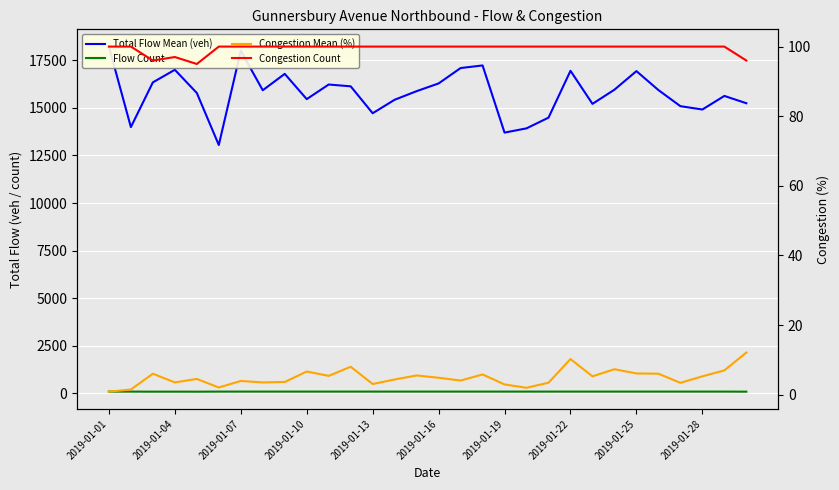

Is the value of Flow Count at 23 greater than the value of Congestion Count at 2019-01-28?

No